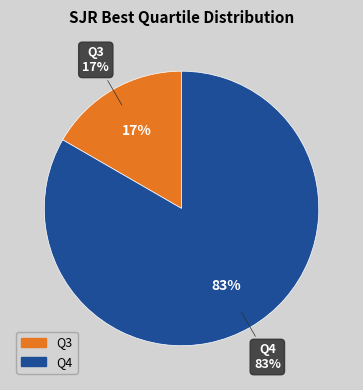

What percentage is NOT represented by Q4?

16.7%